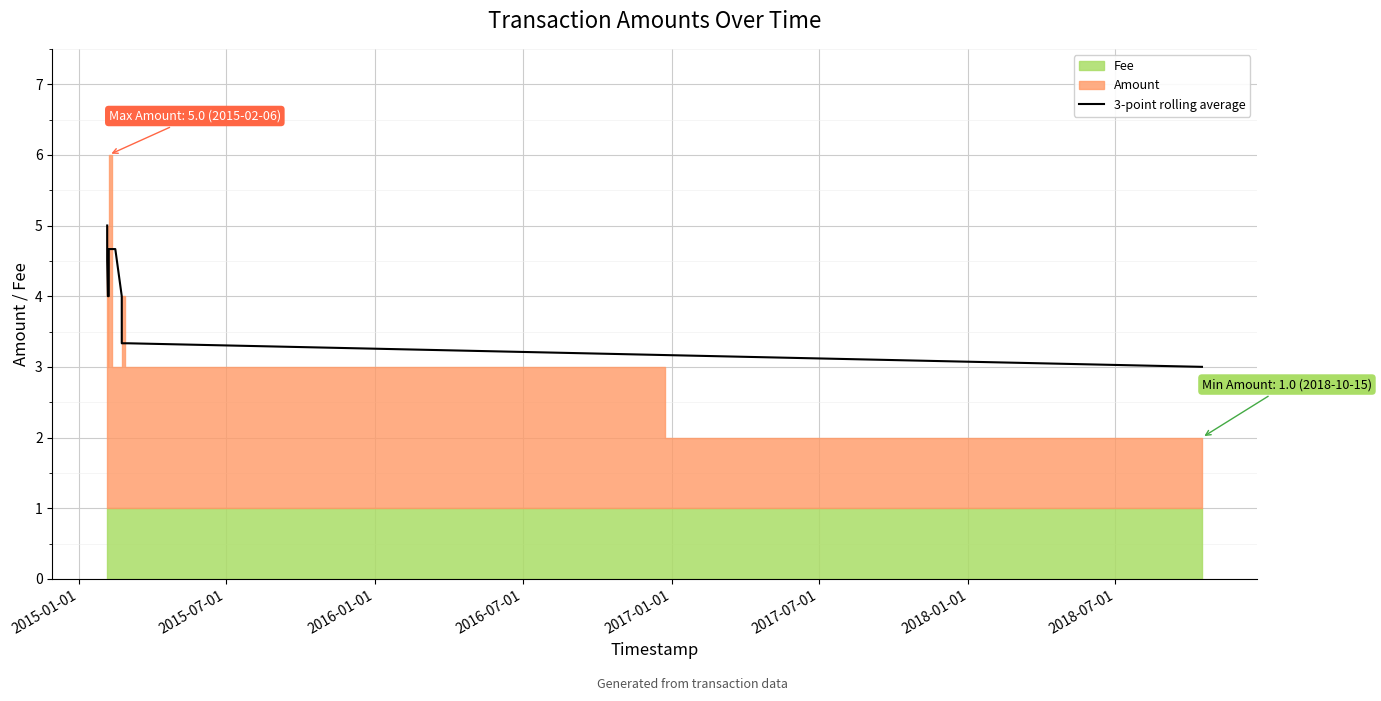

True or false: the data has more than 1 interior local peaks.

False